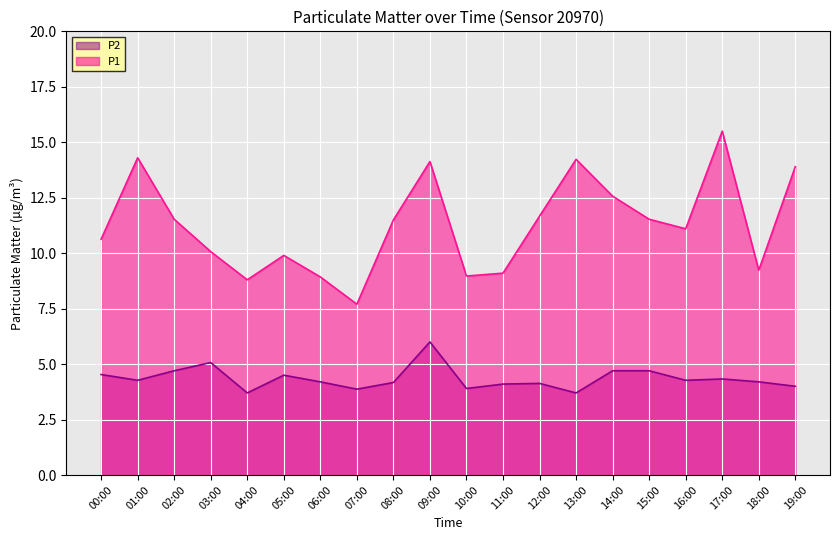

Reading right to left, transcribe all the data shown in this chart.

P1: 13.9	9.2	15.5	11.1	11.5	12.6	14.2	11.7	9.1	9.0	14.1	11.5	7.7	8.9	9.9	8.8	10.1	11.5	14.3	10.6
P2: 4.0	4.2	4.3	4.3	4.7	4.7	3.7	4.1	4.1	3.9	6.0	4.2	3.9	4.2	4.5	3.7	5.1	4.7	4.3	4.5